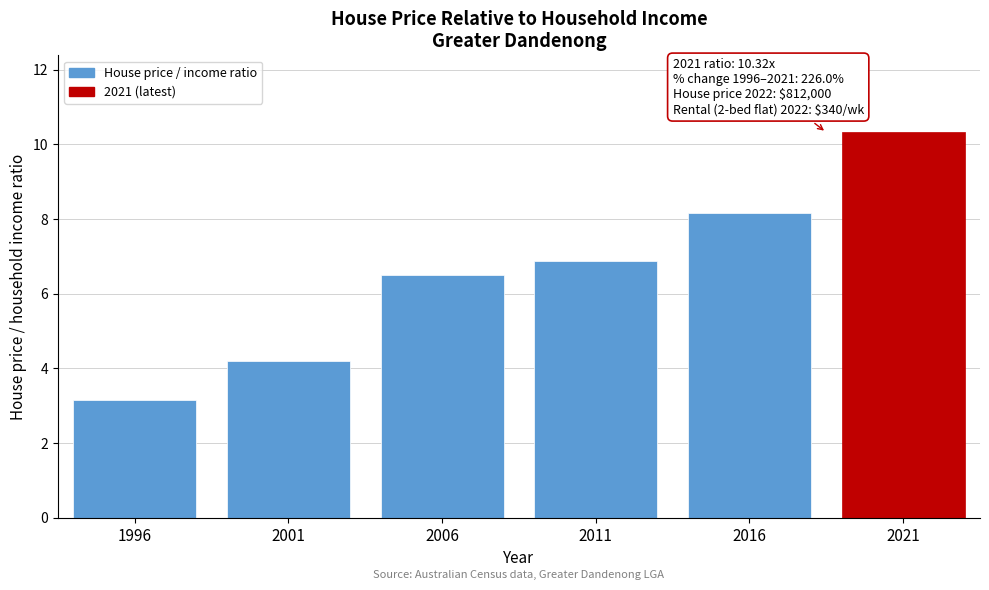

Reading right to left, what are all the values shown in this chart?

2021=10.3	2016=8.2	2011=6.9	2006=6.5	2001=4.2	1996=3.2